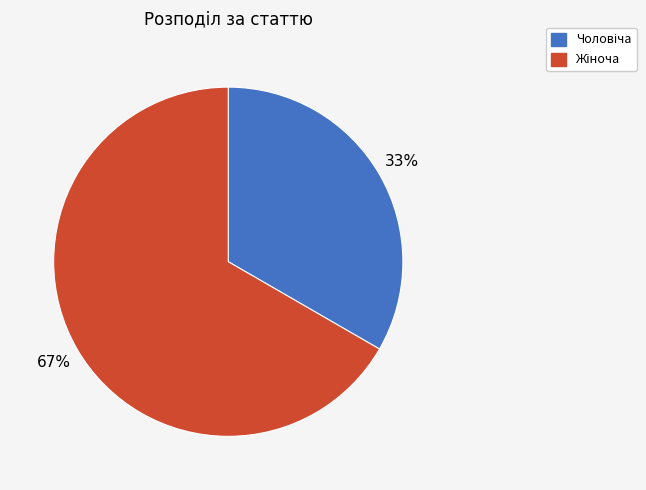

To the nearest percent, what is the average slice percentage?

50%